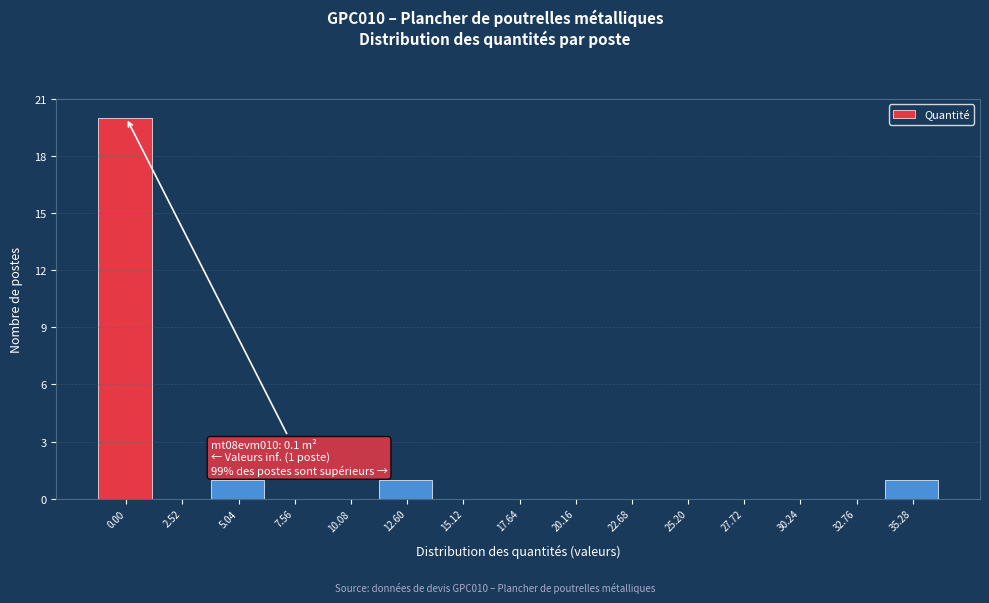

Reading left to right, transcribe all the data shown in this chart.

0.00=20	2.52=0	5.04=1	7.56=0	10.08=0	12.60=1	15.12=0	17.64=0	20.16=0	22.68=0	25.20=0	27.72=0	30.24=0	32.76=0	35.28=1